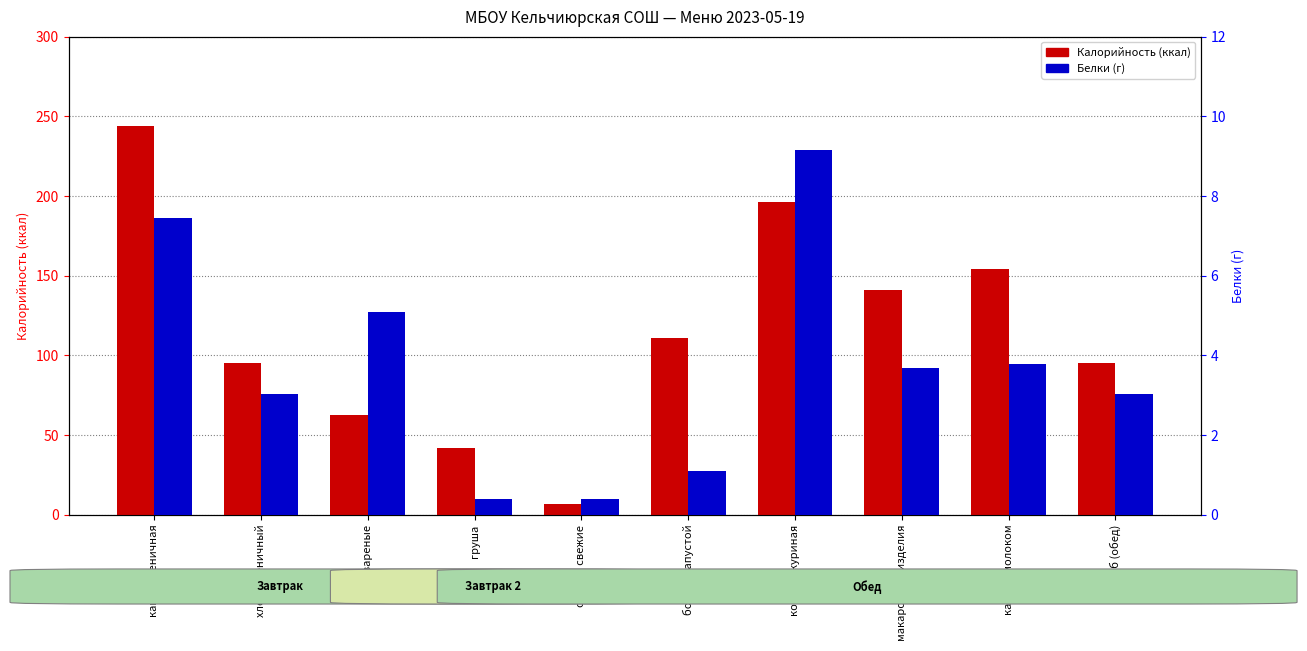

Which series has the largest range (max minus min)?

Калорийность